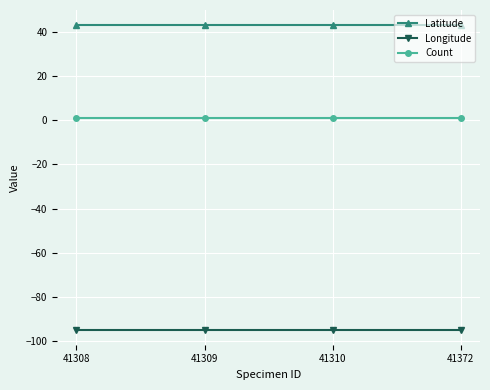

Is the value of Longitude at 41310 greater than the value of Latitude at 41308?

No